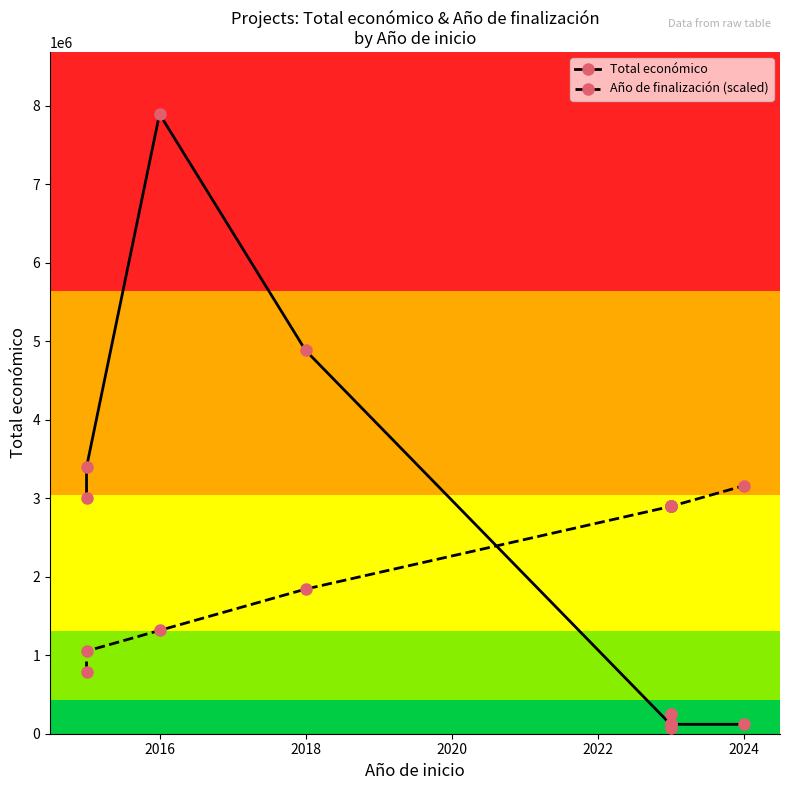

What is the value of the Año de finalización (scaled) point at the 5th from the left?

2895074.2